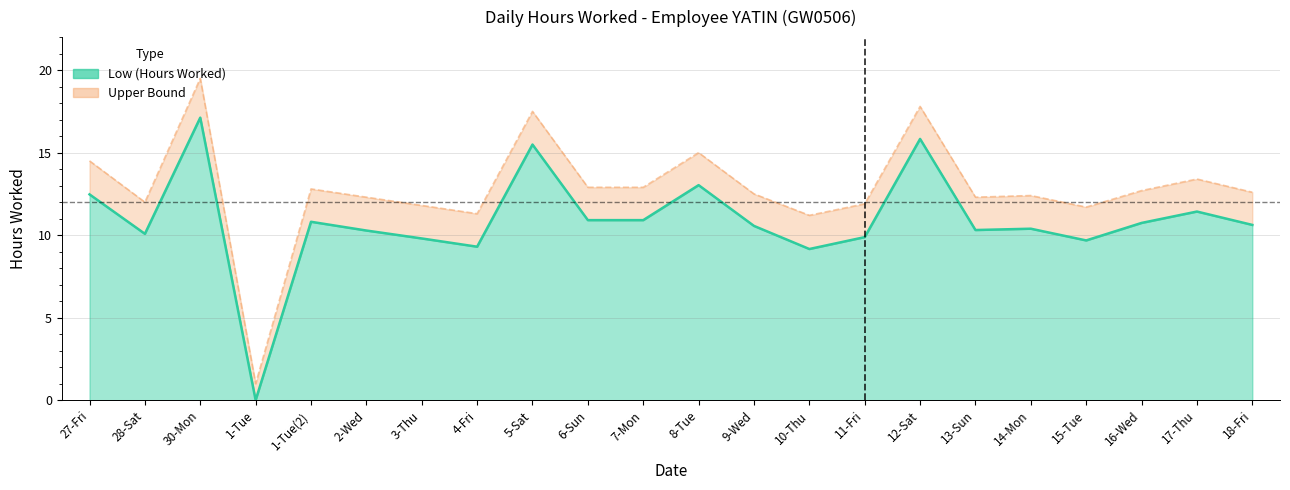

Reading left to right, transcribe all the data shown in this chart.

Low (Hours Worked): 12.5	10.1	17.1	0.0	10.8	10.3	9.8	9.3	15.5	10.9	10.9	13.0	10.6	9.2	9.9	15.8	10.3	10.4	9.7	10.7	11.4	10.6
Upper Bound: 14.5	12.0	19.5	1.0	12.8	12.3	11.8	11.3	17.5	12.9	12.9	15.0	12.5	11.2	11.9	17.8	12.3	12.4	11.7	12.7	13.4	12.6